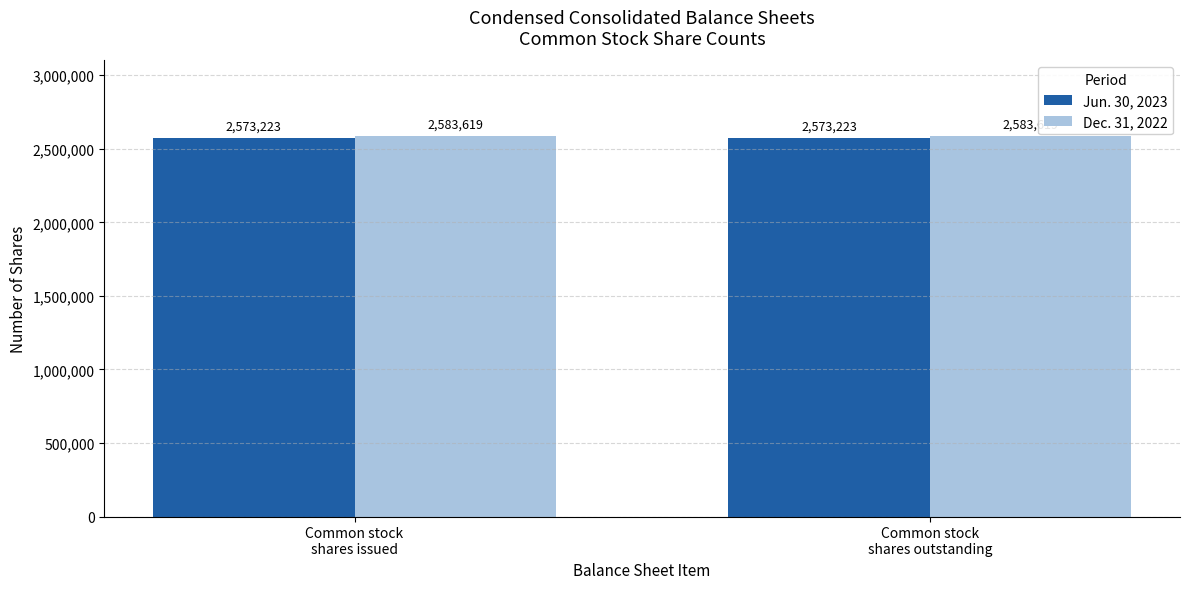

How many bars are there in each group?

2